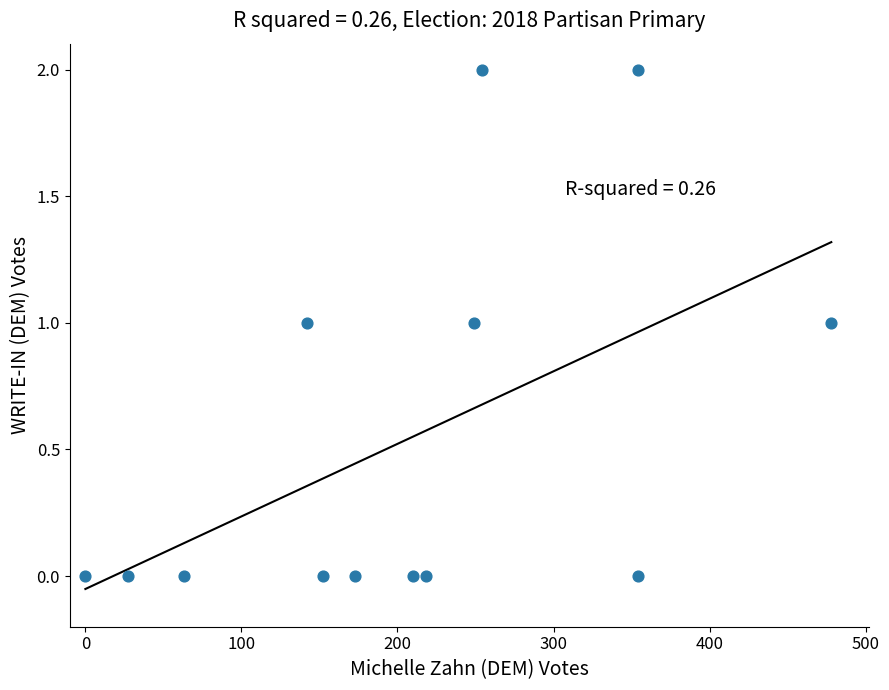

What is the range of X values (max minus min)?

478